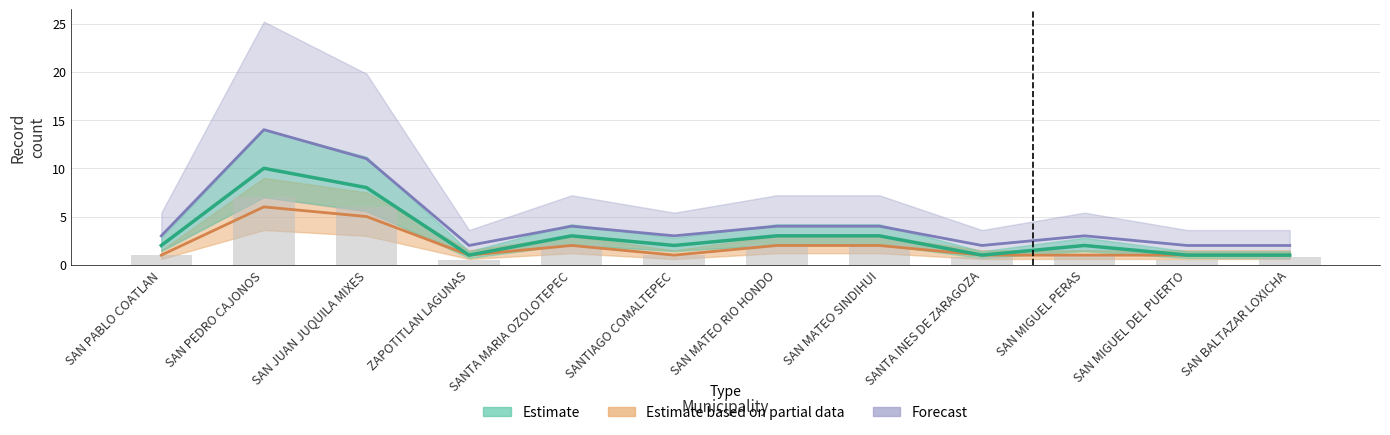

True or false: Estimate based on partial data has a value of 7 at SAN JUAN JUQUILA MIXES.

False